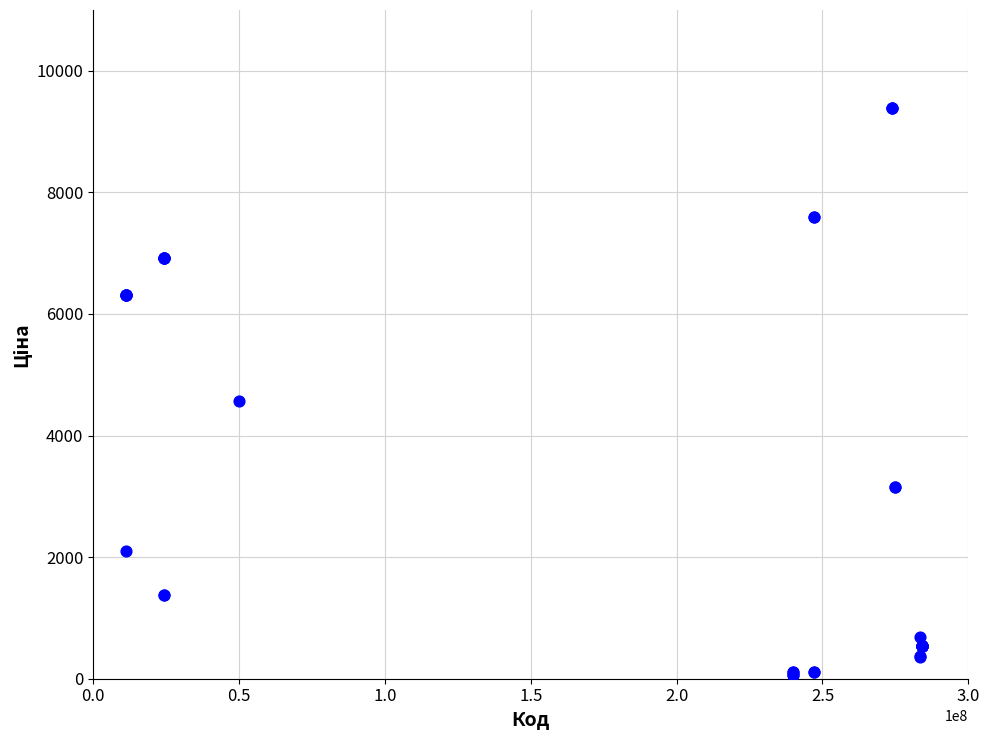

What Y value in the scatter plot is closest to 4720?

4561.9